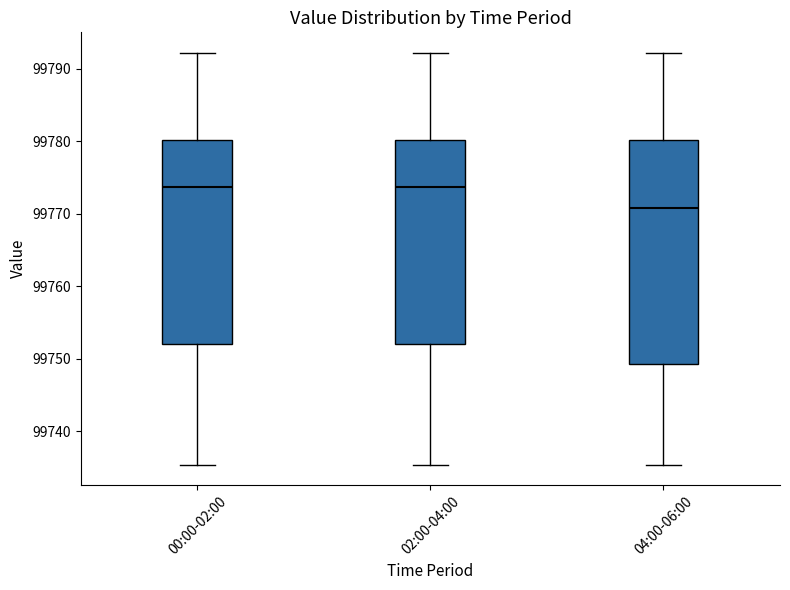

Reading left to right, read every box against the y-axis: the position of its median line, the range the box covers, and the ends of its whiskers. The values are not printed on the chart, so give them approximately, as read against the axis.

00:00-02:00: median 99774, box 99752 to 99780, whiskers 99735 to 99792
02:00-04:00: median 99774, box 99752 to 99780, whiskers 99735 to 99792
04:00-06:00: median 99771, box 99749 to 99780, whiskers 99735 to 99792